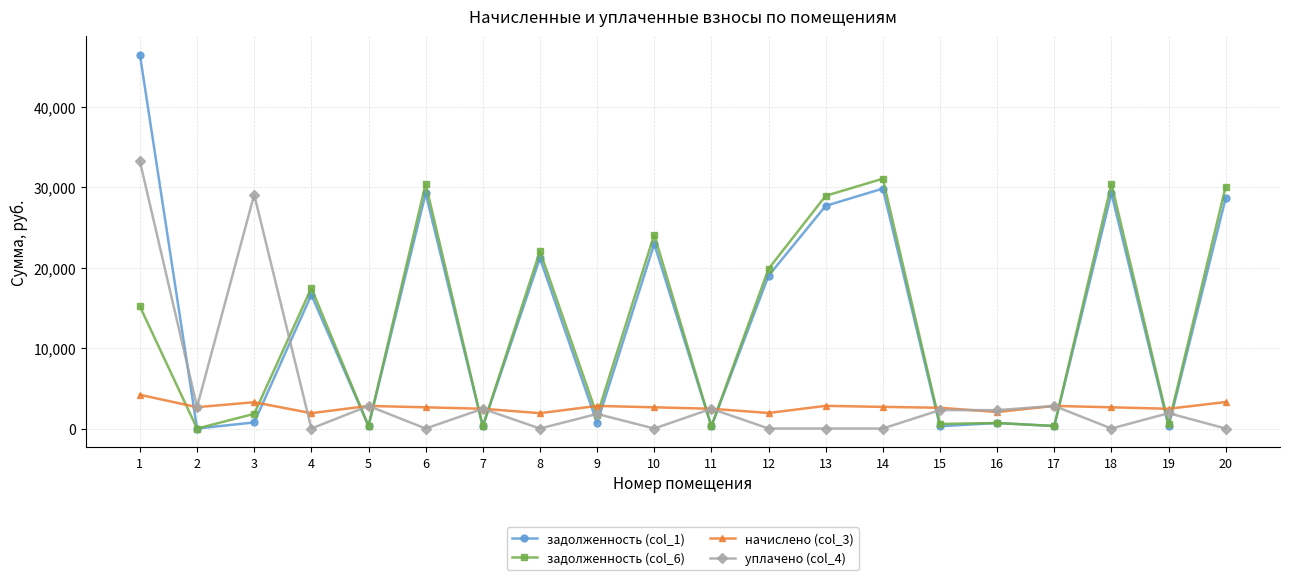

At which label is задолженность (col_6) closest to 15535?

1